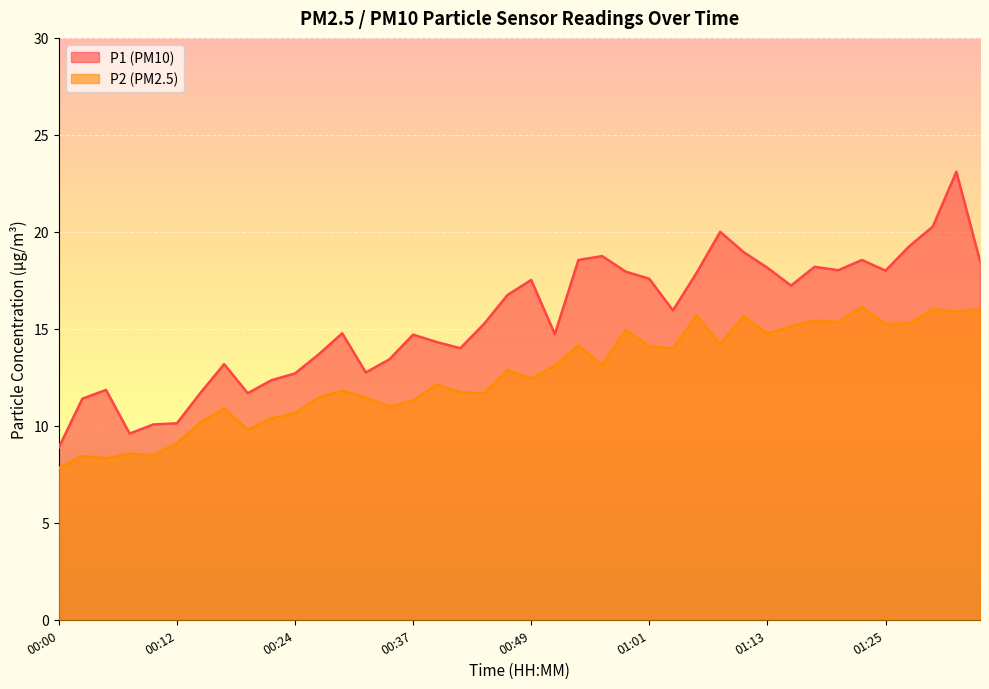

Rank the series by their maximum value, from lowest to highest.

P2 (PM2.5), P1 (PM10)